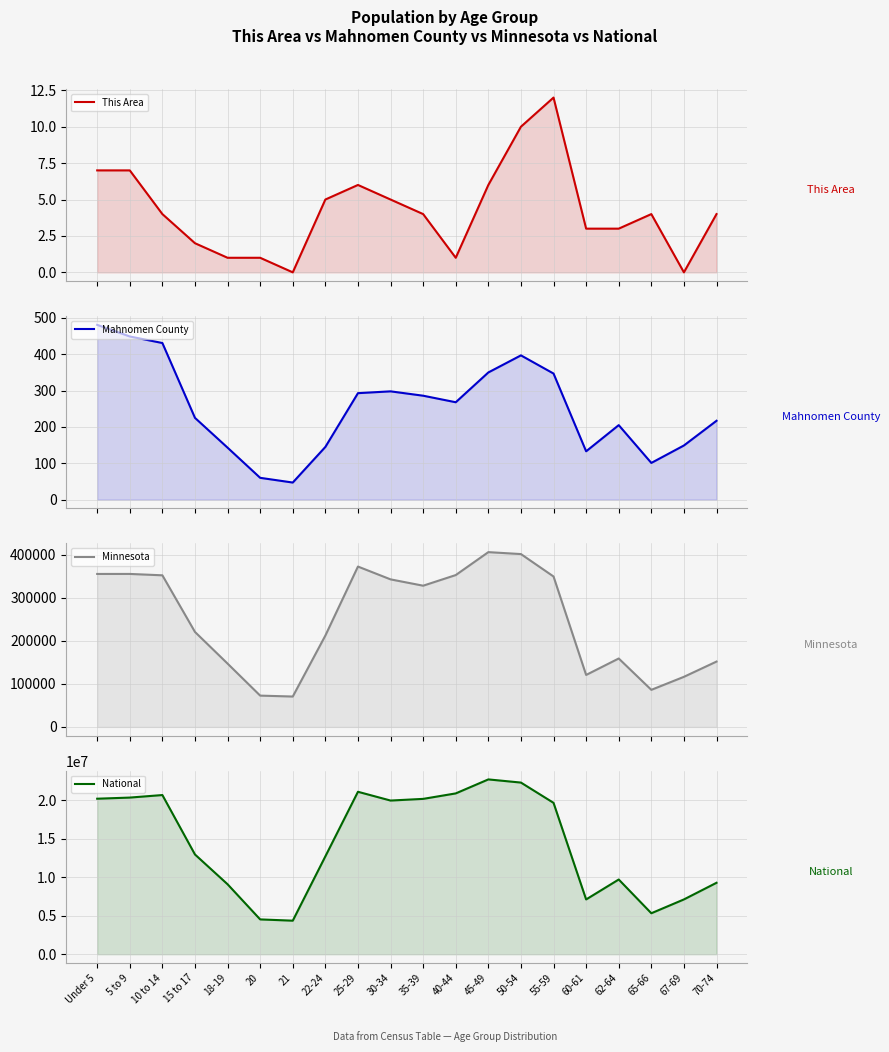

Reading left to right, list all the values displayed in this chart.

This Area: 7	7	4	2	1	1	0	5	6	5	4	1	6	10	12	3	3	4	0	4
Mahnomen County: 481	449	431	225	143	60	47	145	293	298	286	268	350	397	347	133	205	101	149	217
Minnesota: 355504	355536	352342	220681	147148	72732	70594	212325	372686	342900	328190	352904	406203	401695	349589	120761	159014	86158	116412	151857
National: 20201362	20348657	20677194	12954254	9086089	4519129	4354294	12712576	21101849	19962099	20179642	20890964	22708591	22298125	19664805	7113727	9704197	5319902	7115361	9278166